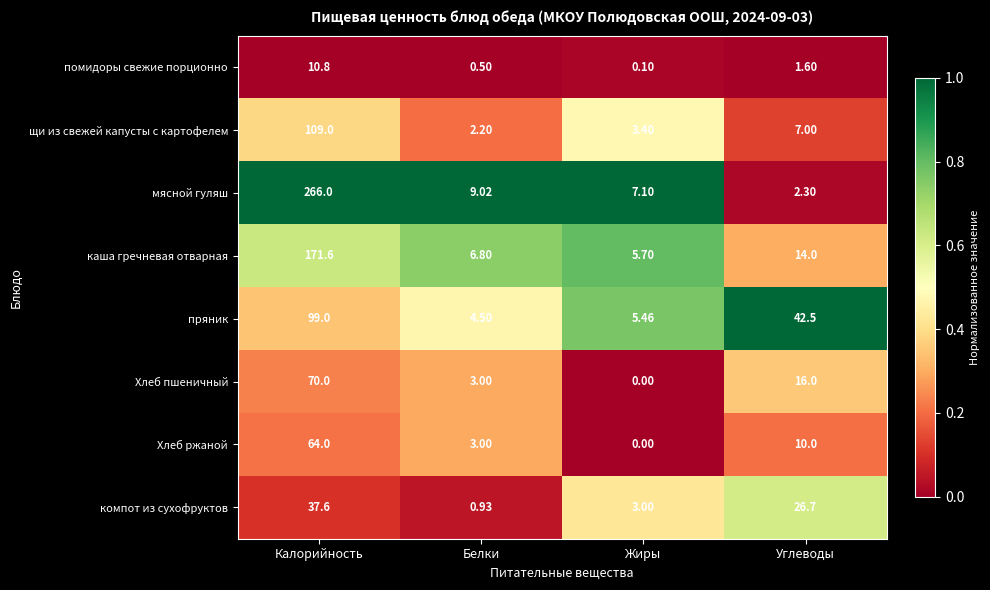

Which category has the lowest value in the щи из свежей капусты с картофелем series?

Белки